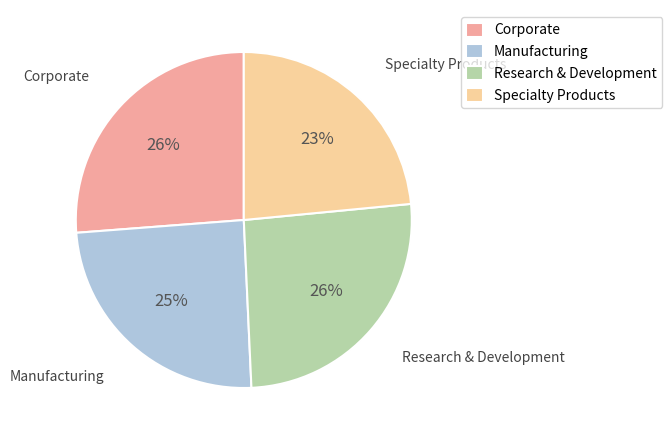

Combined, do Research & Development and Manufacturing account for over 50%?

Yes